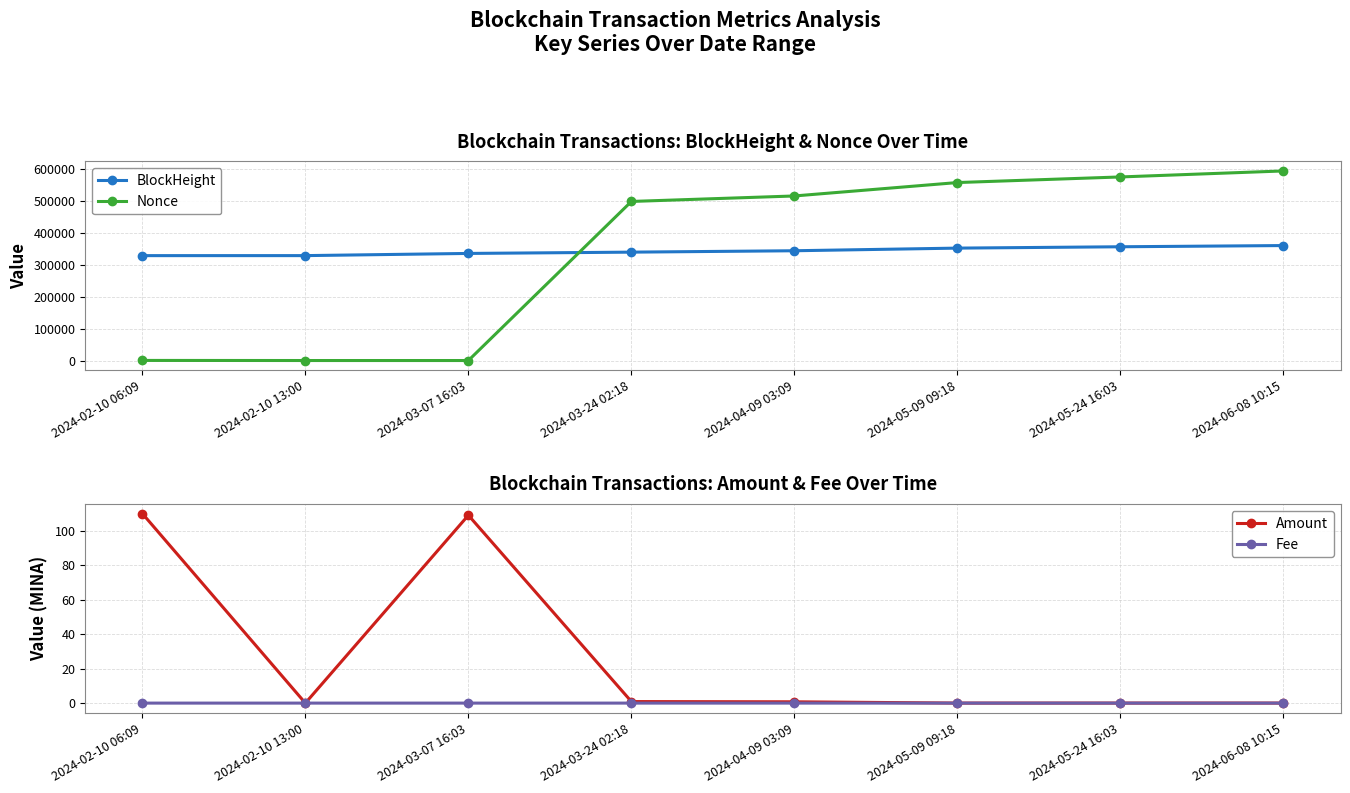

Does the chart have visible grid lines?

Yes